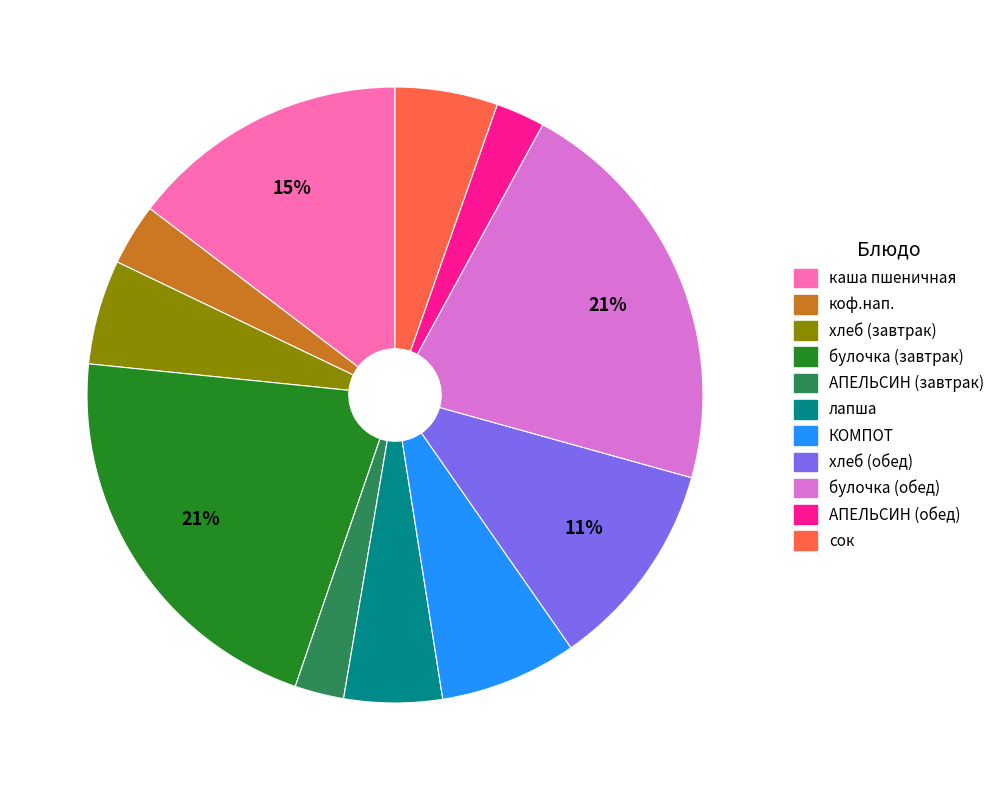

Combined, do сок and АПЕЛЬСИН (завтрак) account for over 50%?

No